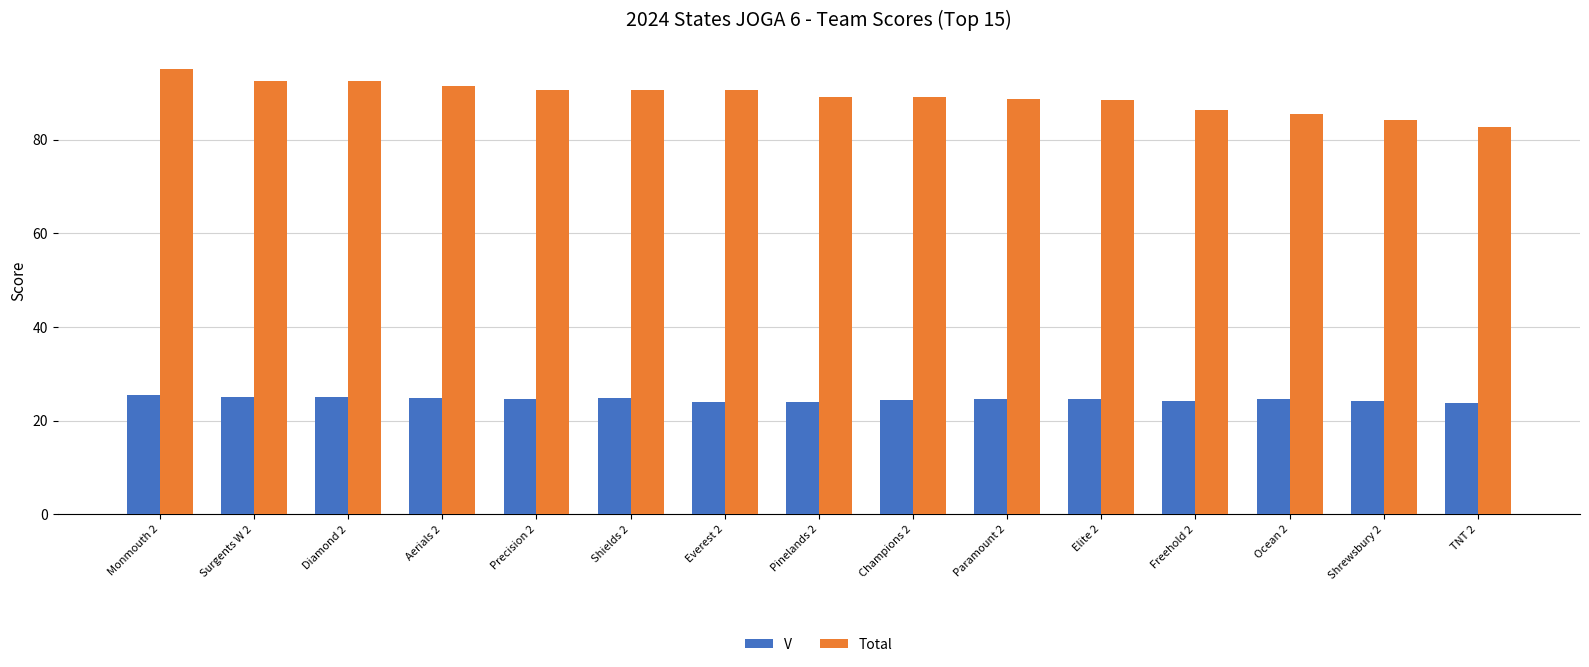

What is the difference between the highest and lowest values at Shrewsbury 2?

59.9